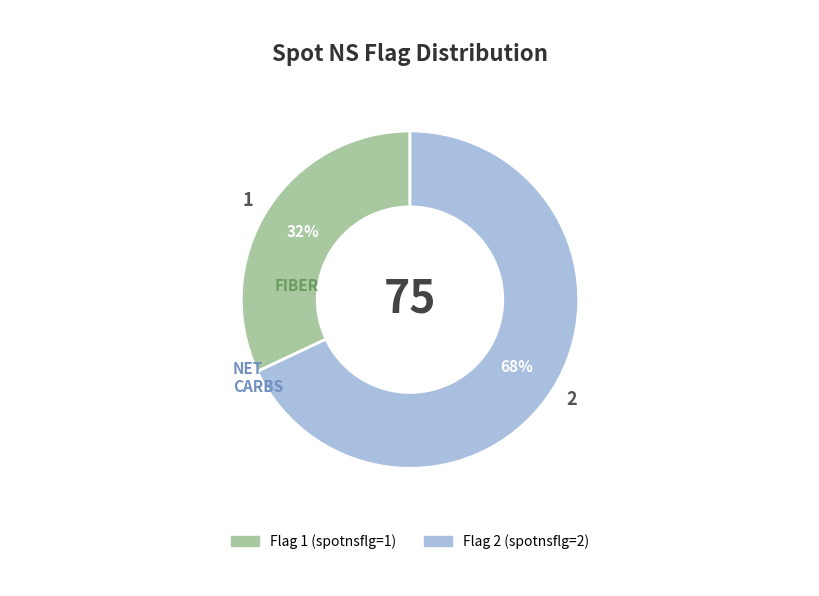

Which category accounts for the majority?

2